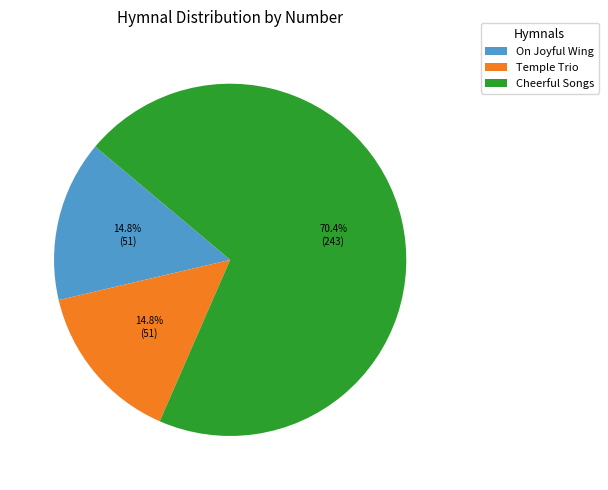

To the nearest percent, what portion does Temple Trio represent?

15%